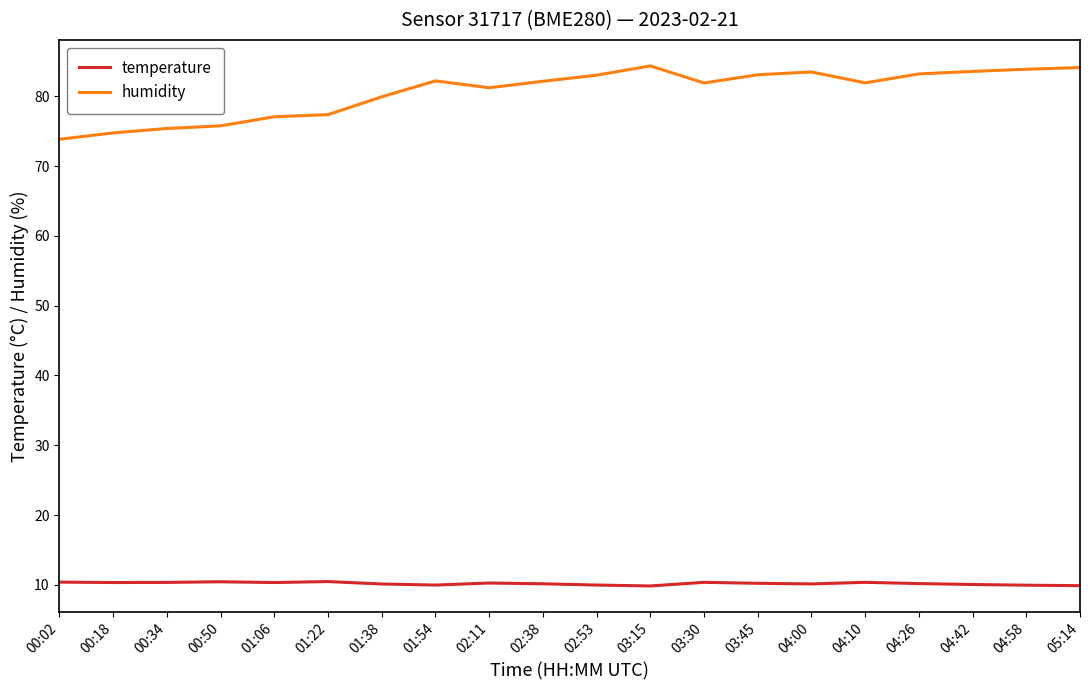

Which series has the largest range (max minus min)?

humidity